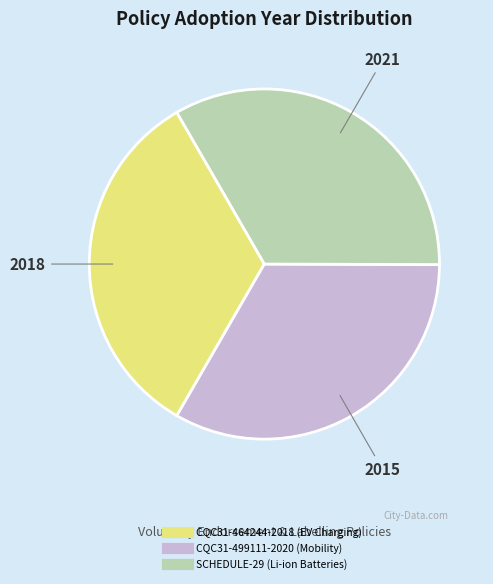

True or false: CQC31-499111-2020 (Mobility) accounts for 33% of the total.

True